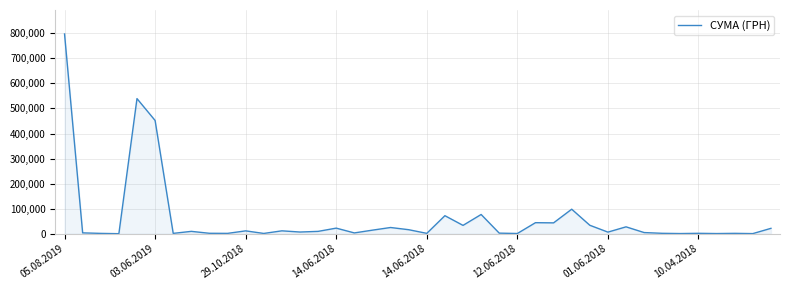

What is the greatest value displayed?

797084.1